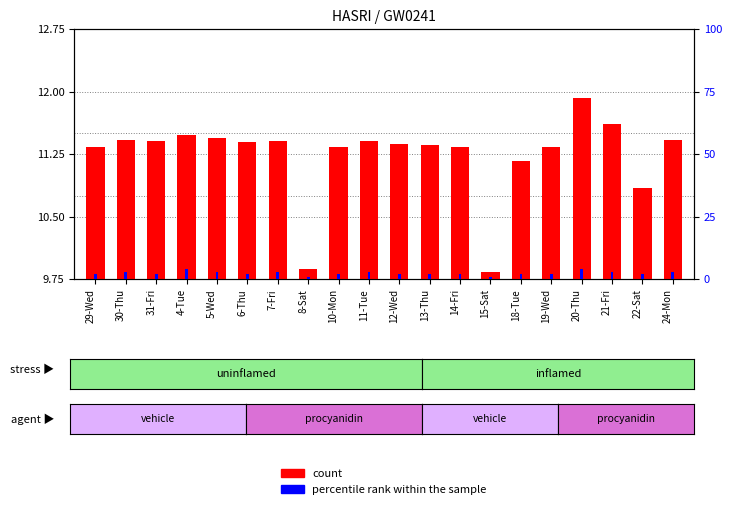

What is the difference between the percentile rank within the sample values at 7-Fri and 29-Wed?

1.0